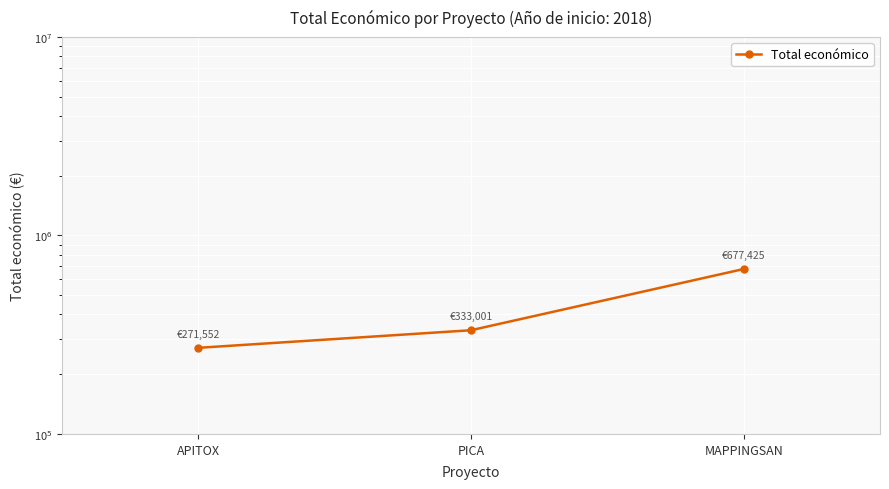

What position from the right is APITOX?

3